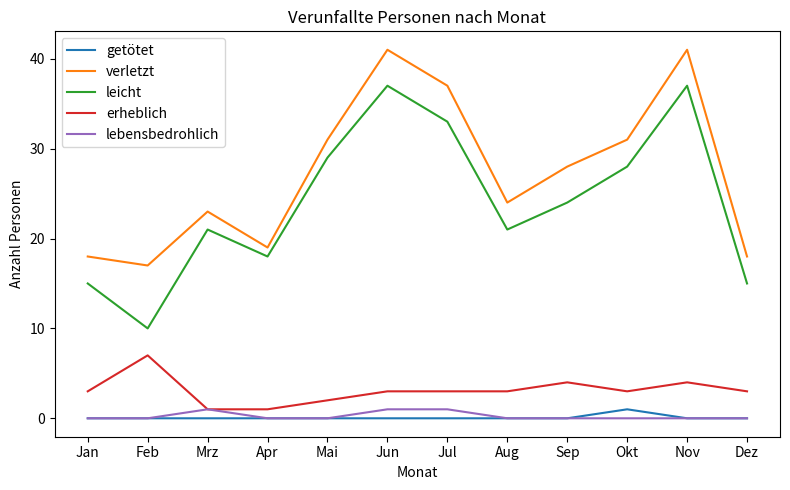

At how many categories does at least one series exceed 15?

12